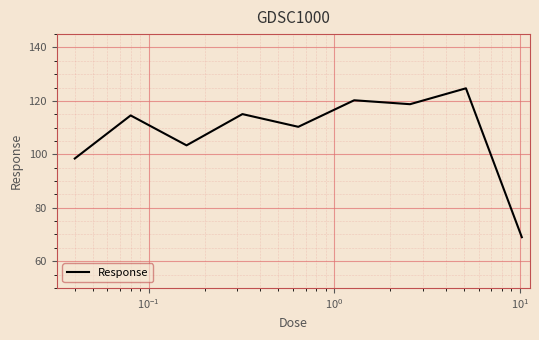

How many values are below 114?

4